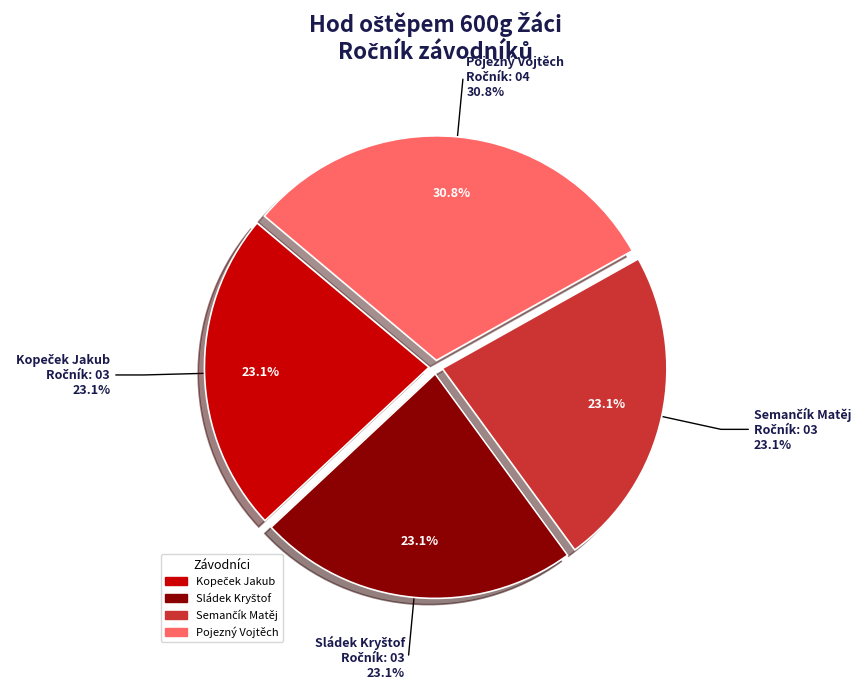

To the nearest percent, what is the combined percentage of Kopeček Jakub and Pojezný Vojtěch?

54%